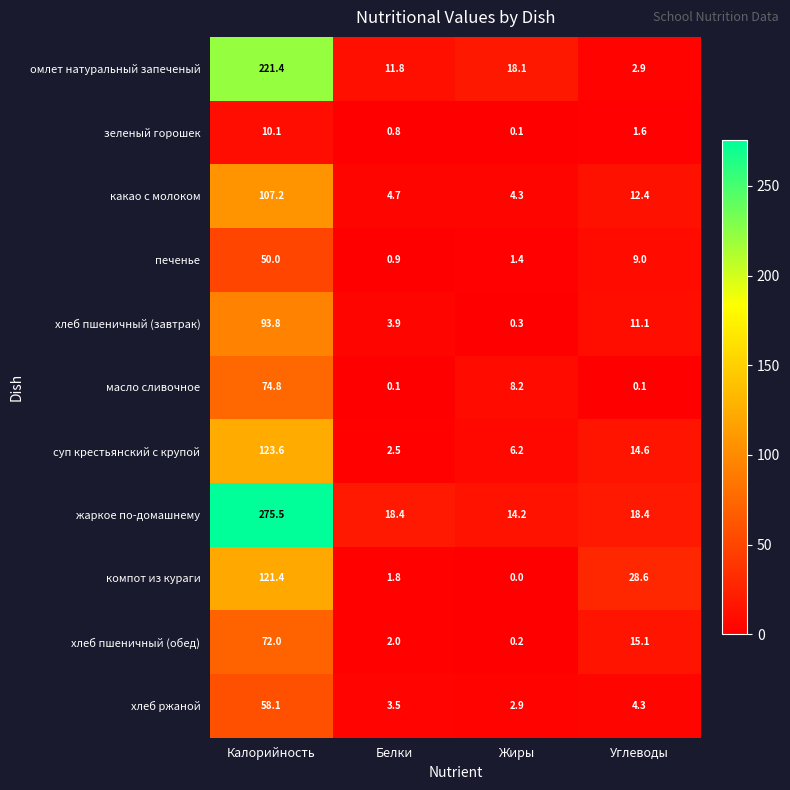

At which category does the chart reach its minimum across all series?

Жиры